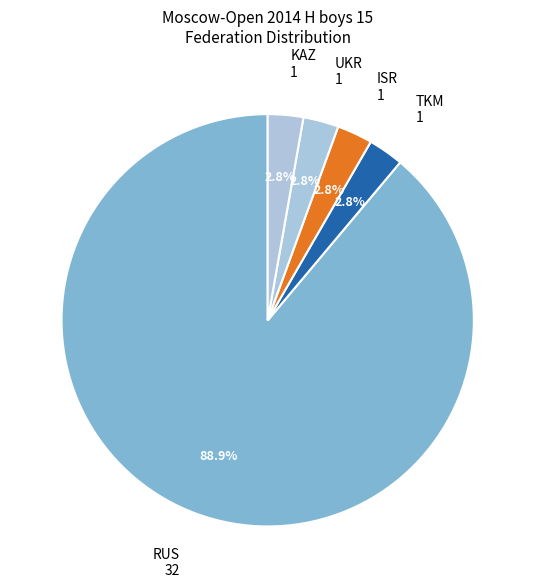

Is the sum of KAZ and ISR greater than half?

No